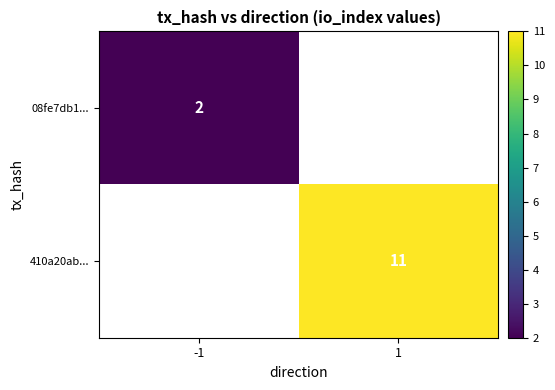

Between -1 and 1, which is larger?

1